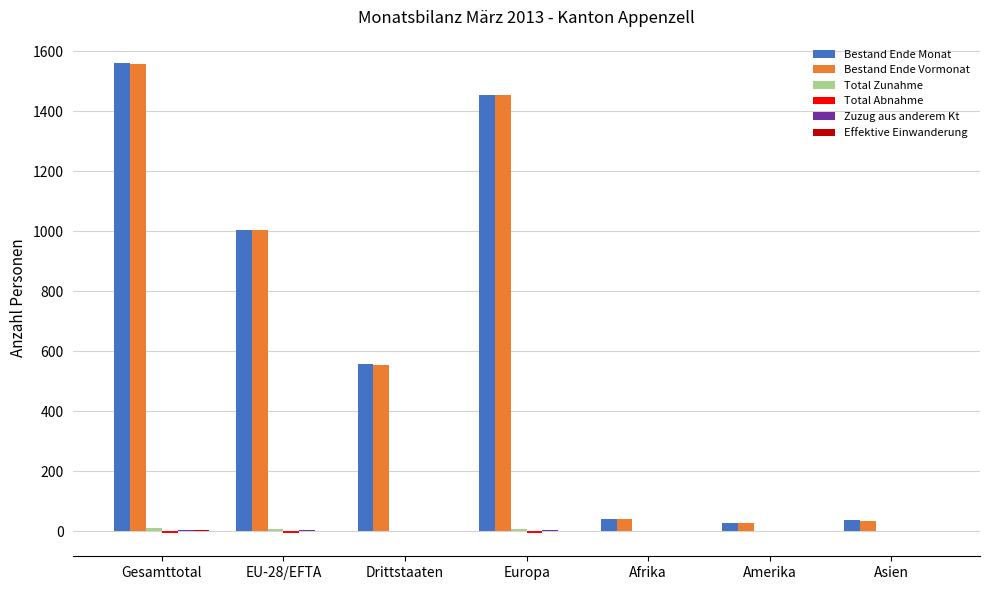

The value of Bestand Ende Vormonat at EU-28/EFTA is 317. True or false?

False